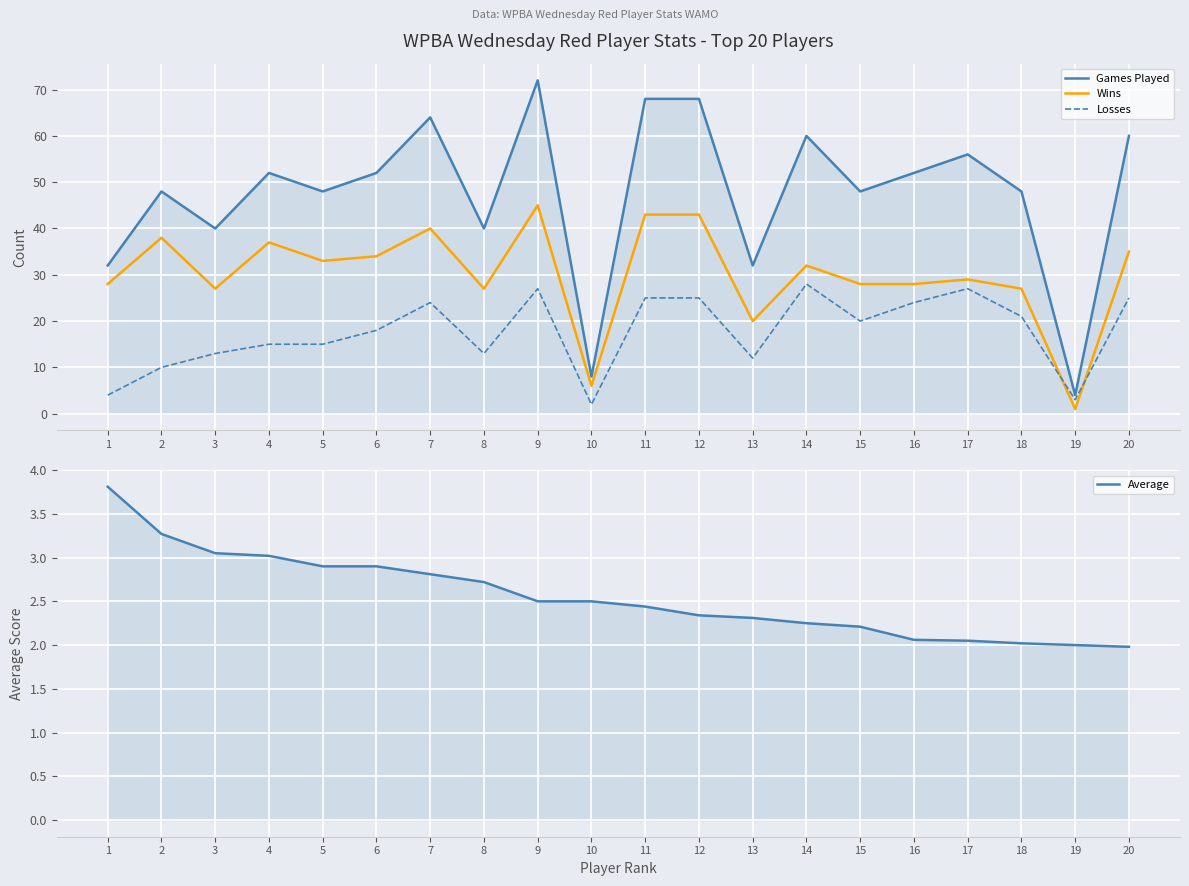

What is the value of the Average point at the 4th from the left?

3.0